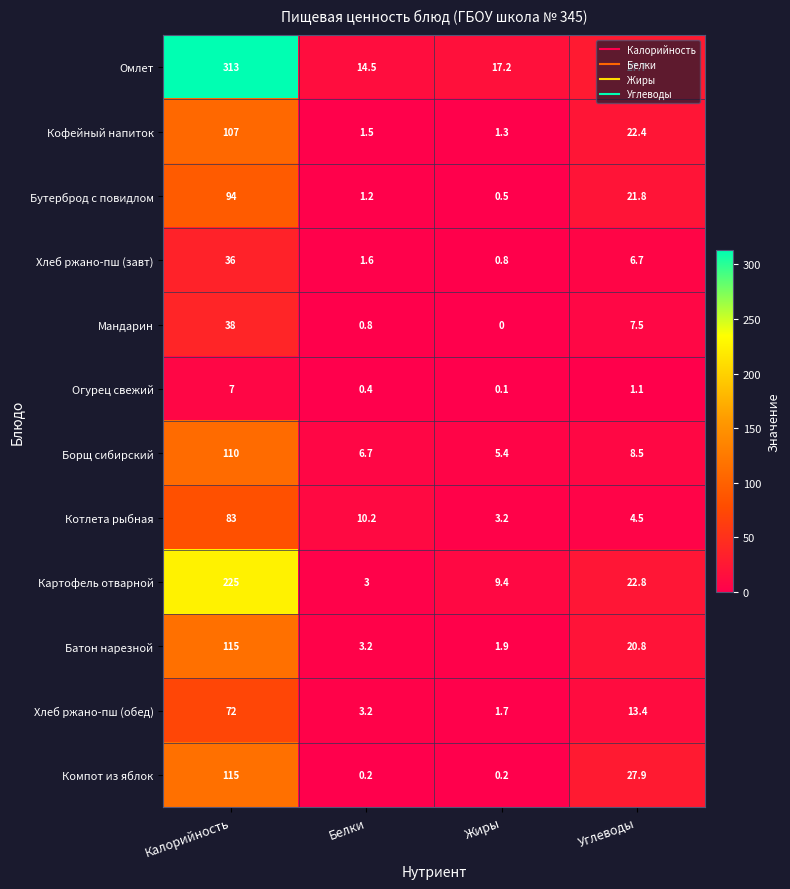

The value of Картофель отварной at Углеводы is 36.1. True or false?

False